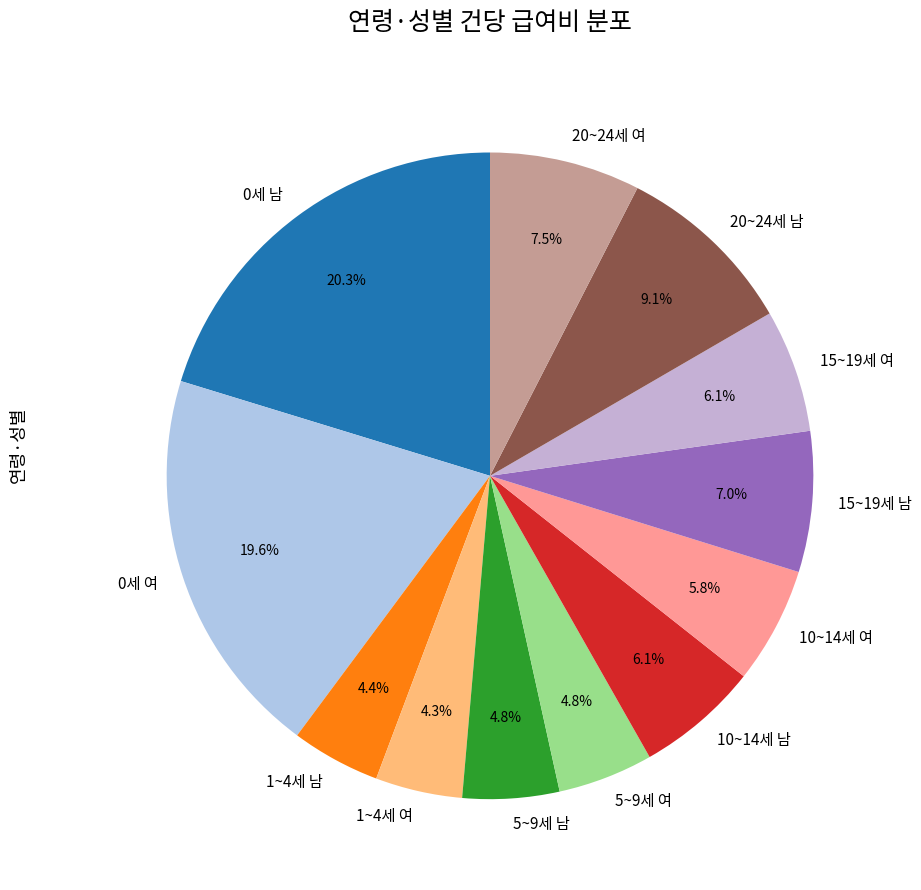

Which category has the biggest portion of the pie?

0세 남